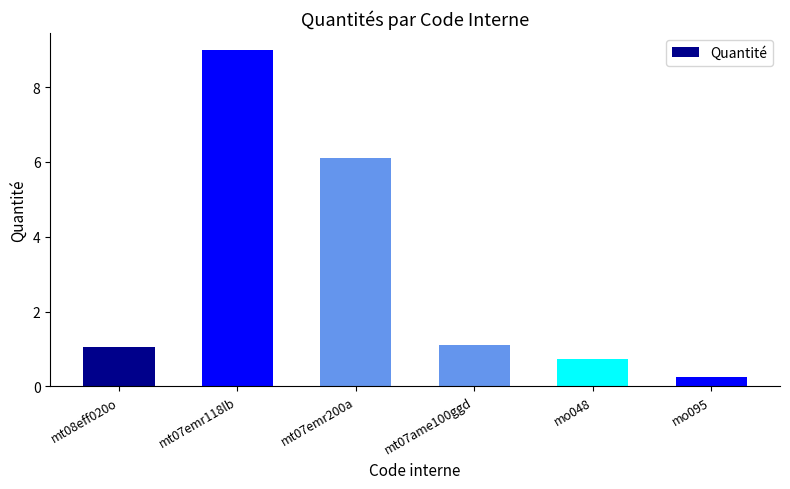

Does the chart contain stacked bars?

No